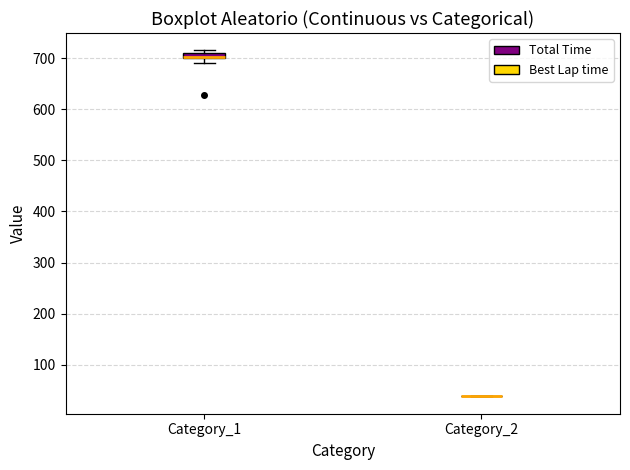

Which box is the tallest, from its lower edge to its upper edge?

Category_1